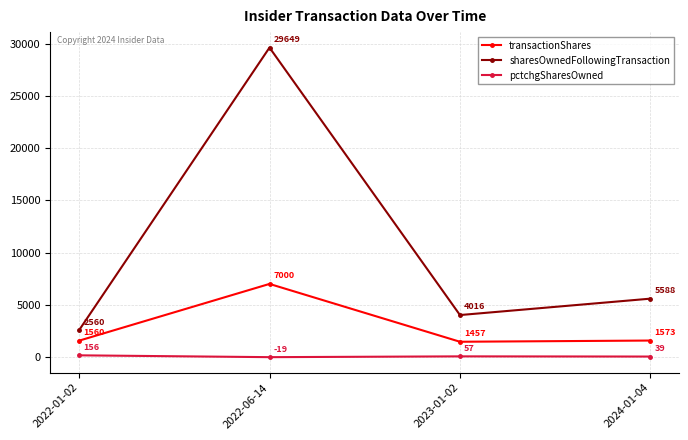

True or false: transactionShares and sharesOwnedFollowingTransaction cross at least once.

False